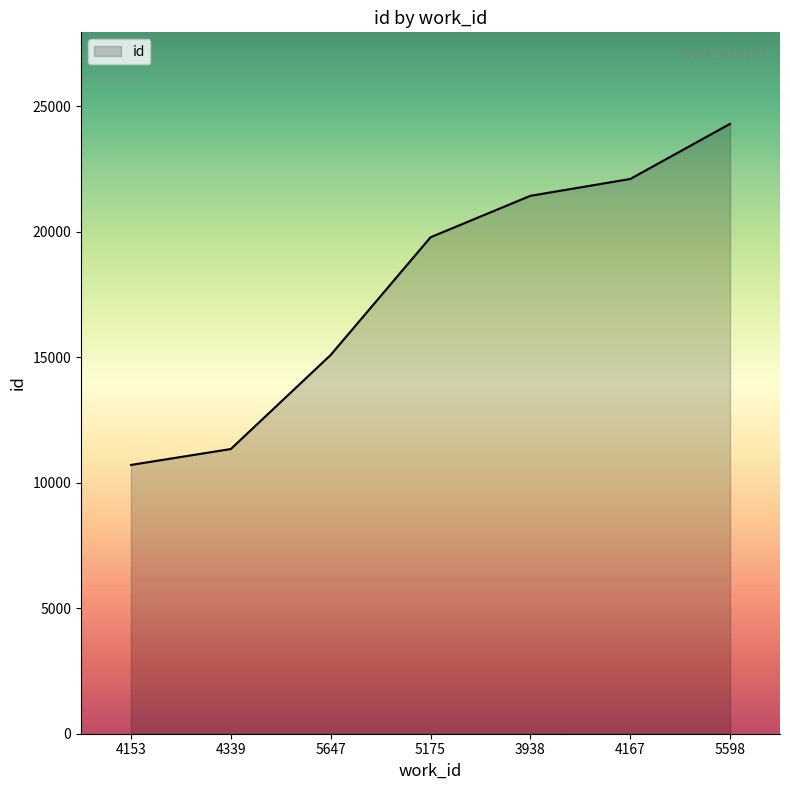

What is the sum of all values?

124788